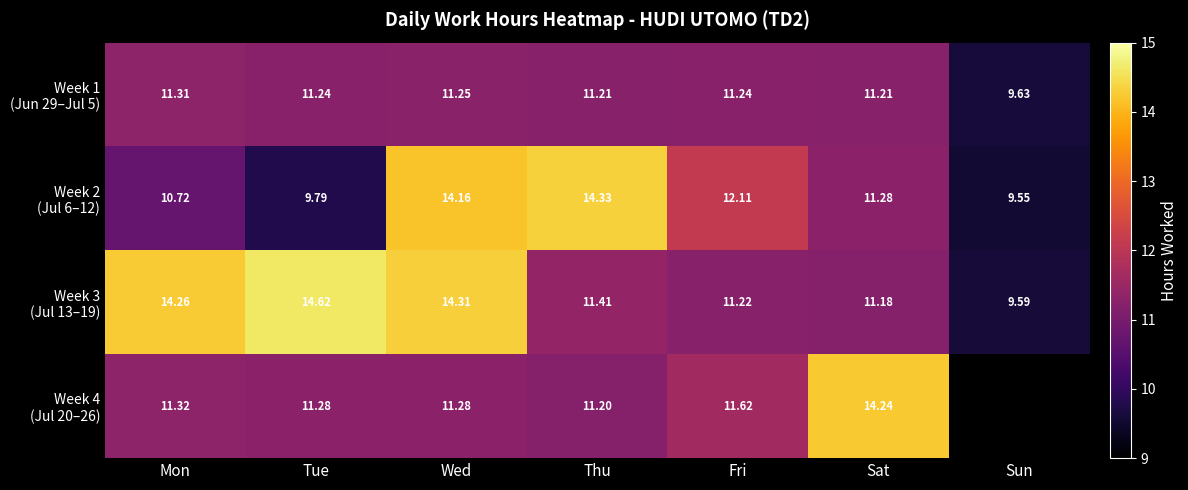

What value does the Week 3 (Jul 13–19) series have at Mon?

14.3